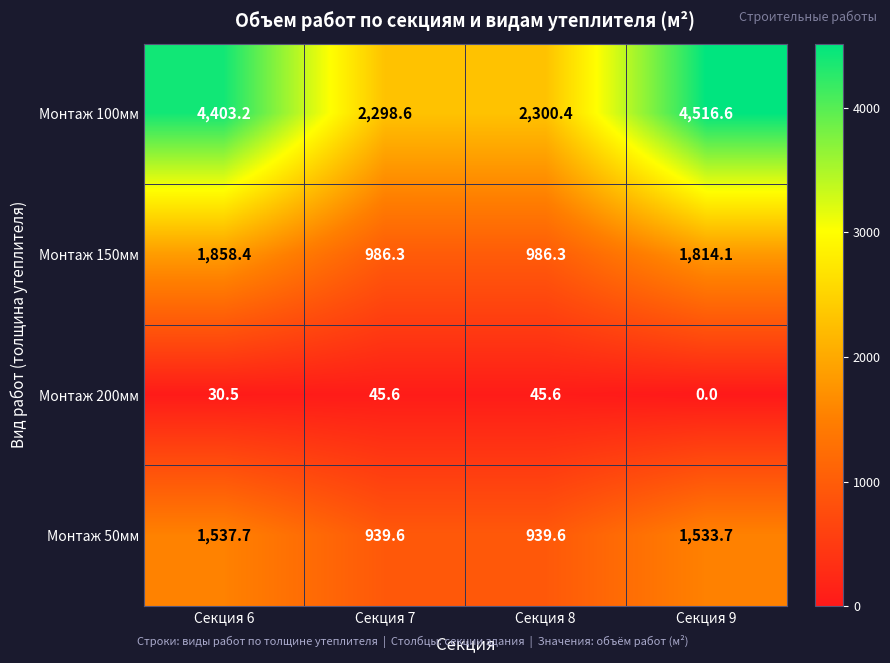

What is the difference between the Монтаж 150мм values at Секция 7 and Секция 9?

827.8